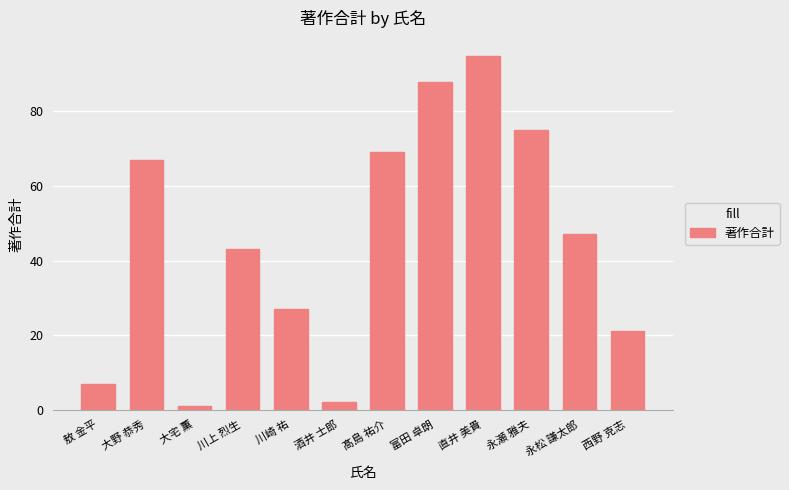

Rank the categories by value from lowest to highest.

大宅 薫, 酒井 士郎, 敖 金平, 西野 克志, 川崎 祐, 川上 烈生, 永松 謙太郎, 大野 恭秀, 髙島 祐介, 永瀬 雅夫, 富田 卓朗, 直井 美貴